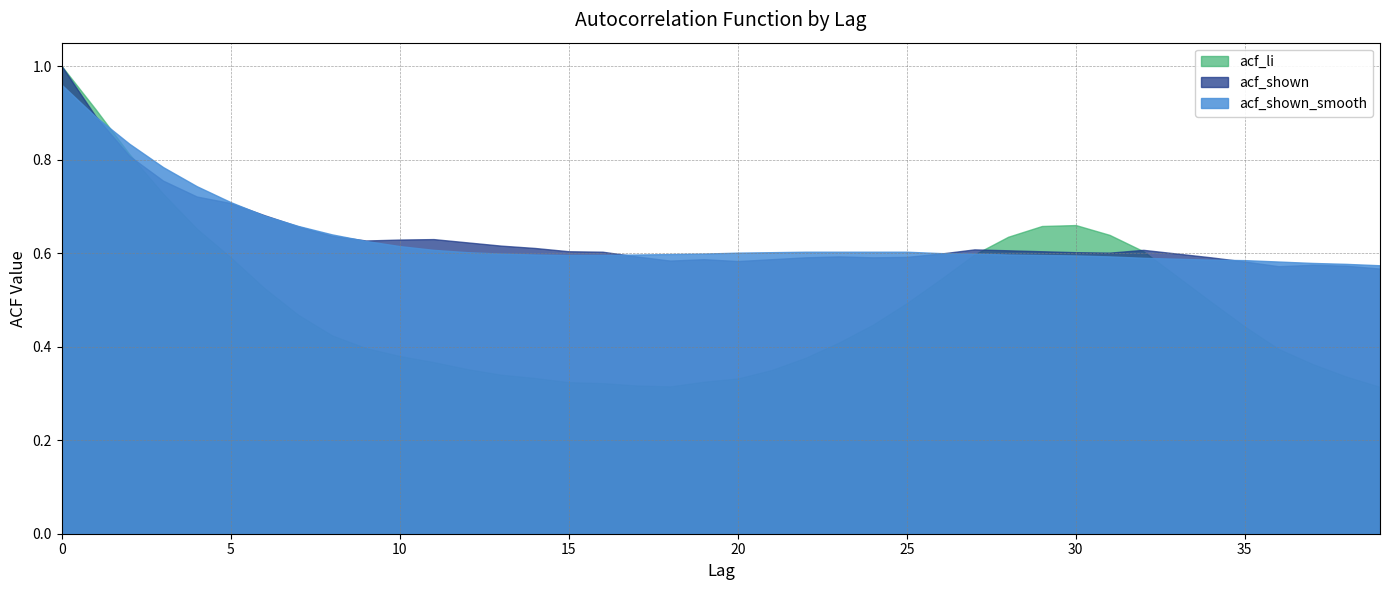

Reading left to right, what are all the values shown in this chart?

acf_li: 0=1.0	1=0.9	2=0.8	3=0.7	4=0.7	5=0.6	6=0.5	7=0.5	8=0.4	9=0.4	10=0.4	11=0.4	12=0.4	13=0.3	14=0.3	15=0.3	16=0.3	17=0.3	18=0.3	19=0.3	20=0.3	21=0.3	22=0.4	23=0.4	24=0.4	25=0.5	26=0.5	27=0.6	28=0.6	29=0.7	30=0.7	31=0.6	32=0.6	33=0.6	34=0.5	35=0.4	36=0.4	37=0.4	38=0.3	39=0.3
acf_shown: 0=1.0	1=0.9	2=0.8	3=0.8	4=0.7	5=0.7	6=0.7	7=0.7	8=0.6	9=0.6	10=0.6	11=0.6	12=0.6	13=0.6	14=0.6	15=0.6	16=0.6	17=0.6	18=0.6	19=0.6	20=0.6	21=0.6	22=0.6	23=0.6	24=0.6	25=0.6	26=0.6	27=0.6	28=0.6	29=0.6	30=0.6	31=0.6	32=0.6	33=0.6	34=0.6	35=0.6	36=0.6	37=0.6	38=0.6	39=0.6
acf_shown_smooth: 0=1.0	1=0.9	2=0.8	3=0.8	4=0.7	5=0.7	6=0.7	7=0.7	8=0.6	9=0.6	10=0.6	11=0.6	12=0.6	13=0.6	14=0.6	15=0.6	16=0.6	17=0.6	18=0.6	19=0.6	20=0.6	21=0.6	22=0.6	23=0.6	24=0.6	25=0.6	26=0.6	27=0.6	28=0.6	29=0.6	30=0.6	31=0.6	32=0.6	33=0.6	34=0.6	35=0.6	36=0.6	37=0.6	38=0.6	39=0.6